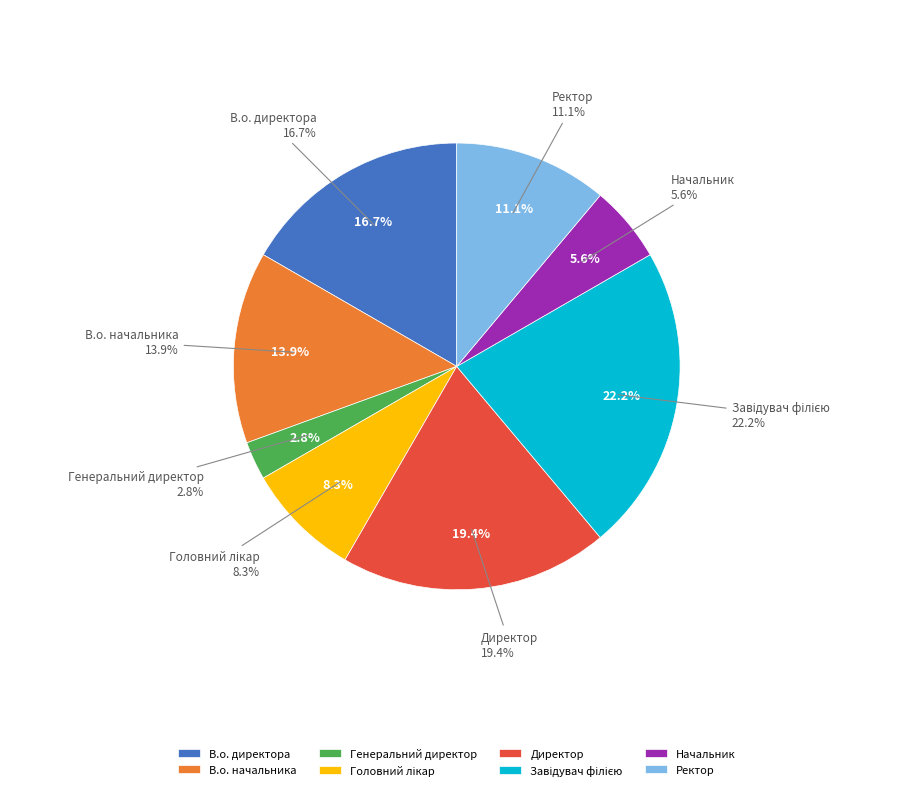

What is the total percentage of Директор and Головний лікар?

27.8%